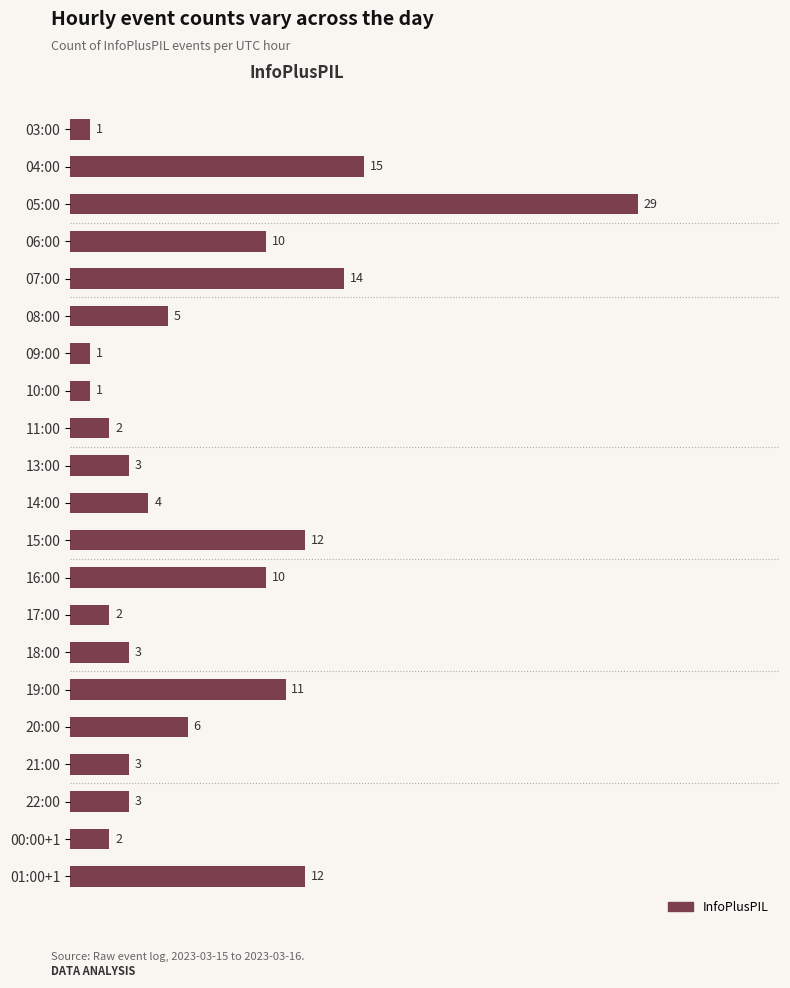

What is the average value?

7